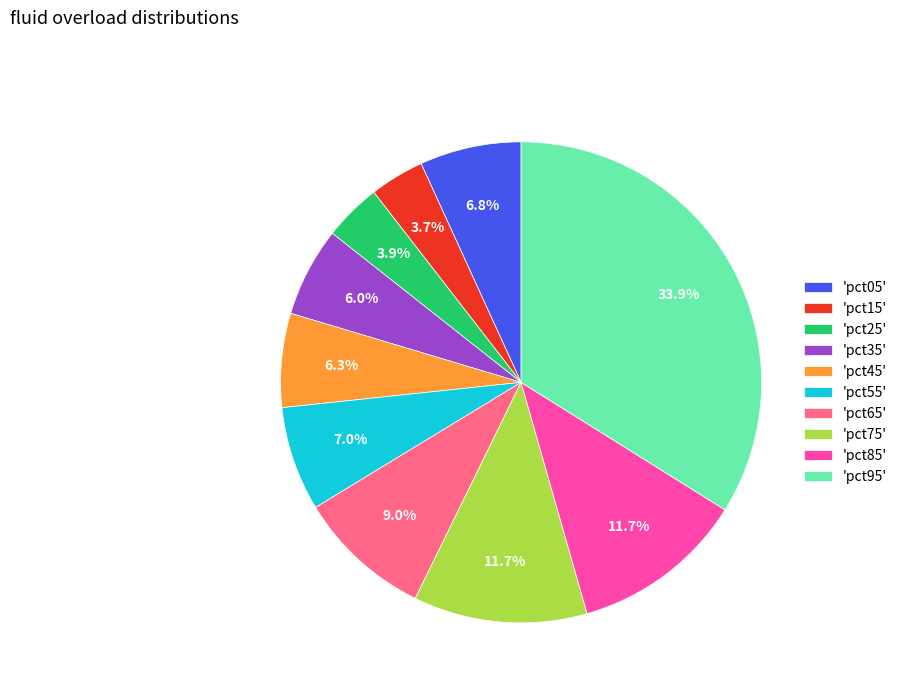

How much of the chart is everything except 'pct15'?

96.3%